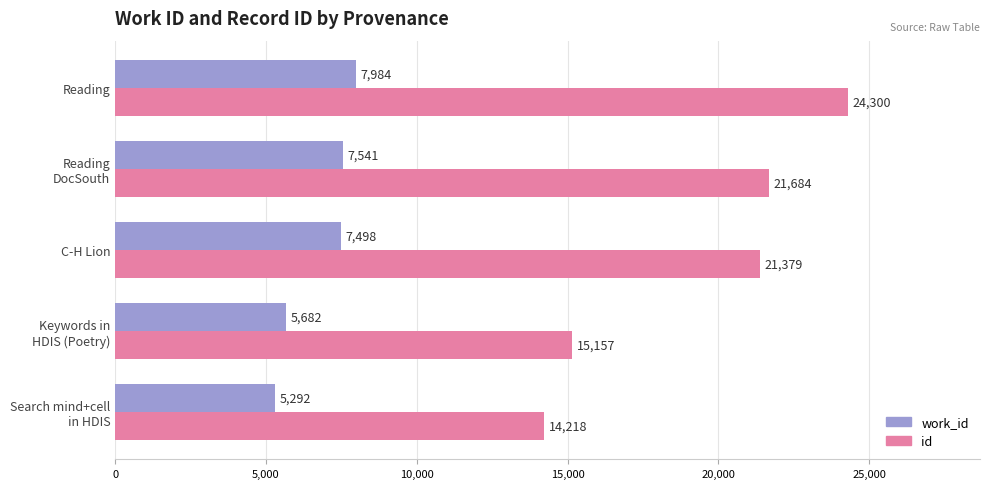

What is the difference between the highest and lowest values at Reading?

16316